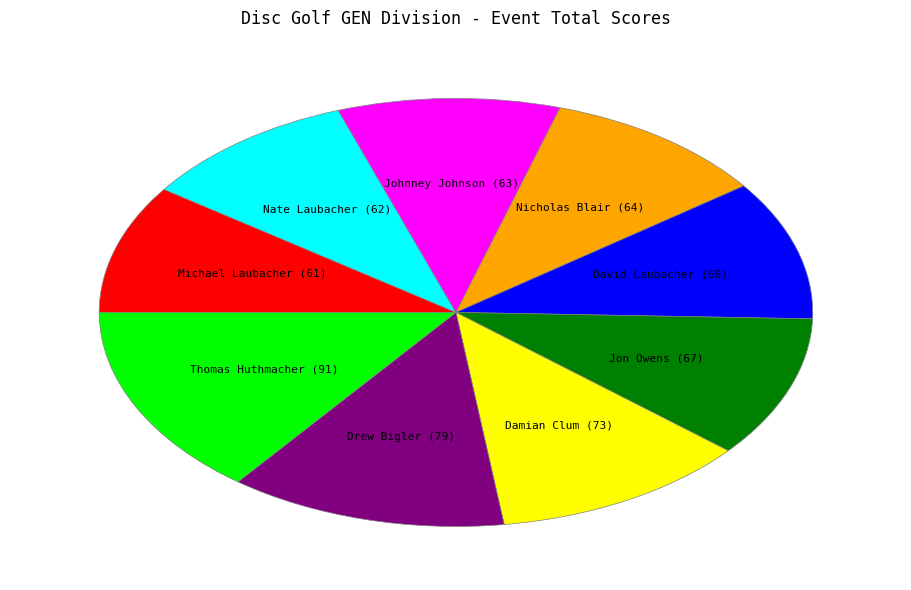

Does any single category account for the majority?

No